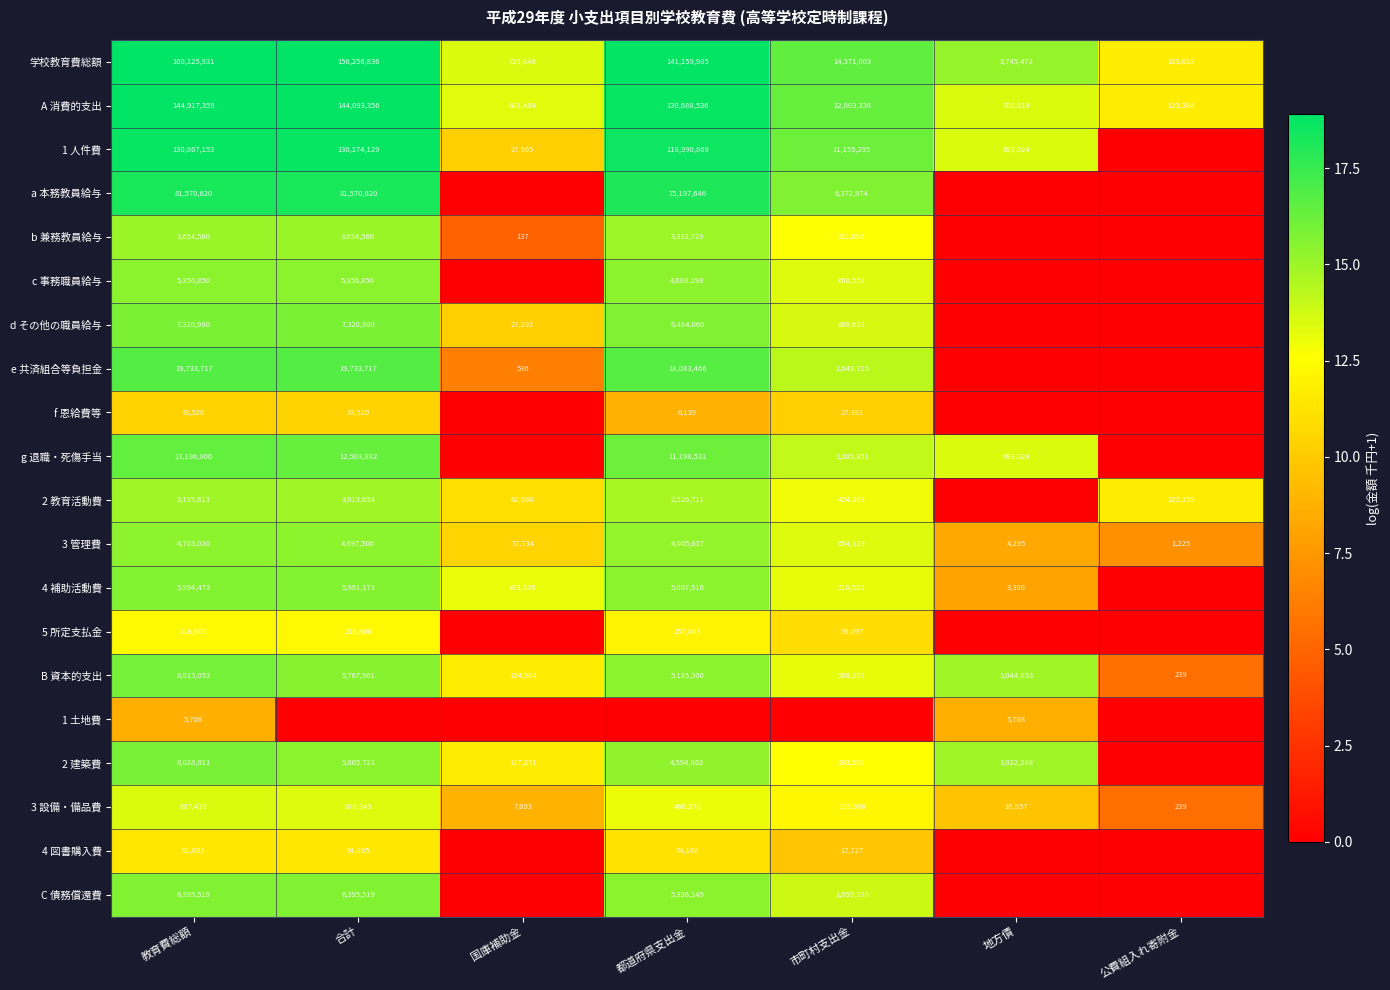

What is the difference between the highest and lowest values at 教育費総額?

160120223